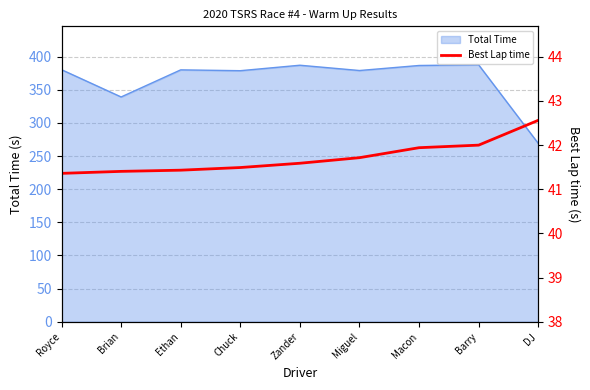

At which label is the value closest to 41?

Royce